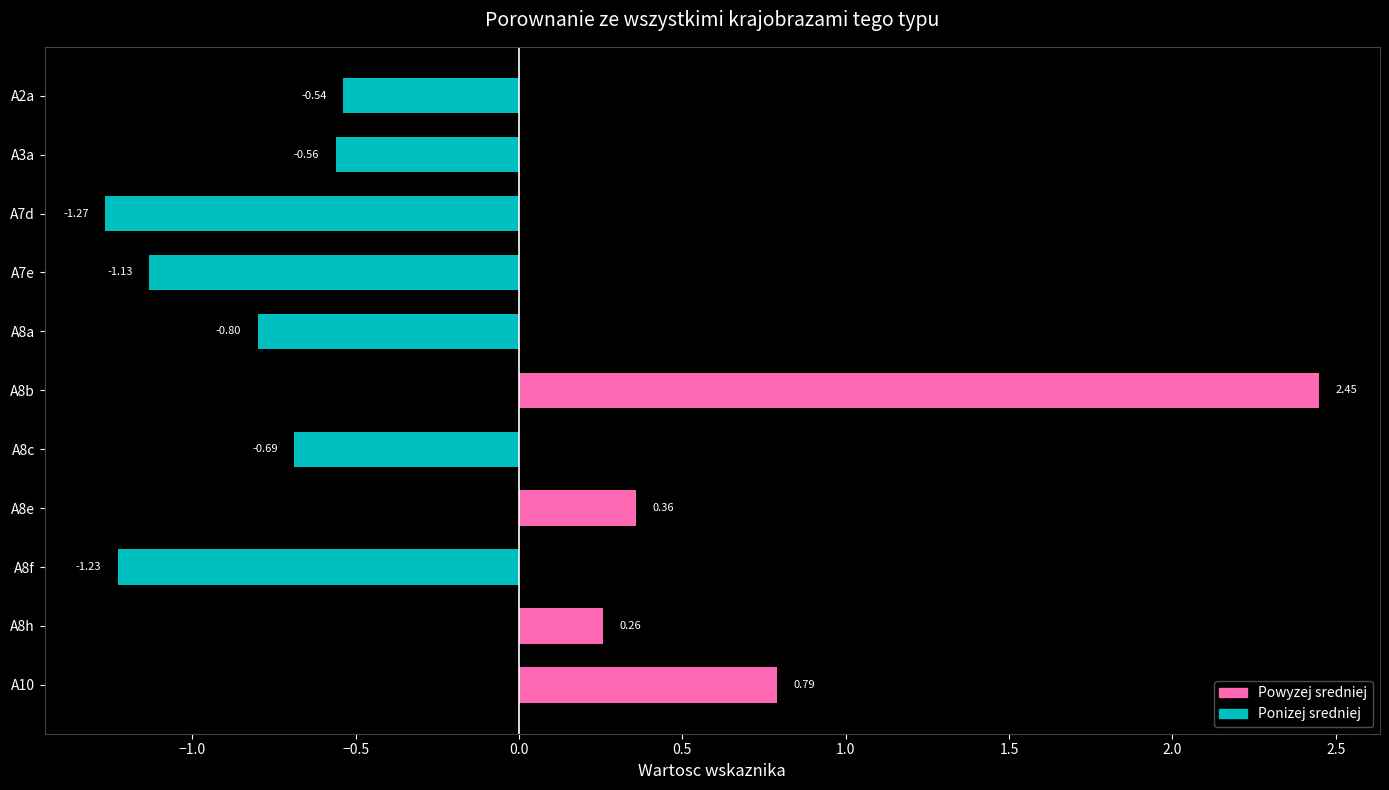

Rank the categories by value from highest to lowest.

A8b, A10, A8e, A8h, A2a, A3a, A8c, A8a, A7e, A8f, A7d